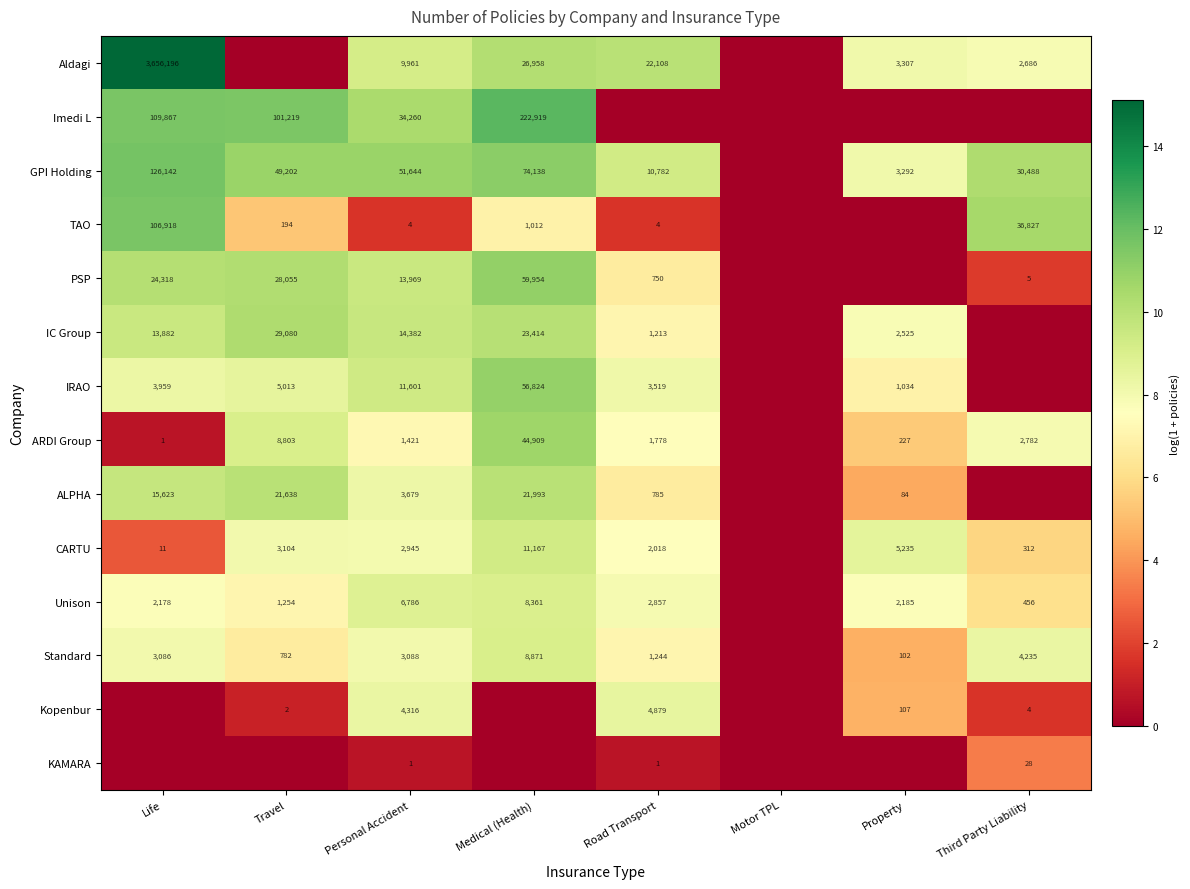

At which category does the chart reach its minimum across all series?

Travel